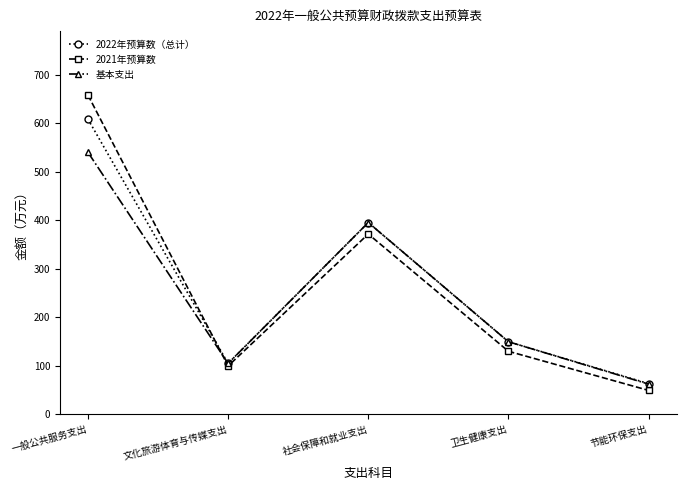

Which series has the widest spread of values?

2021年预算数